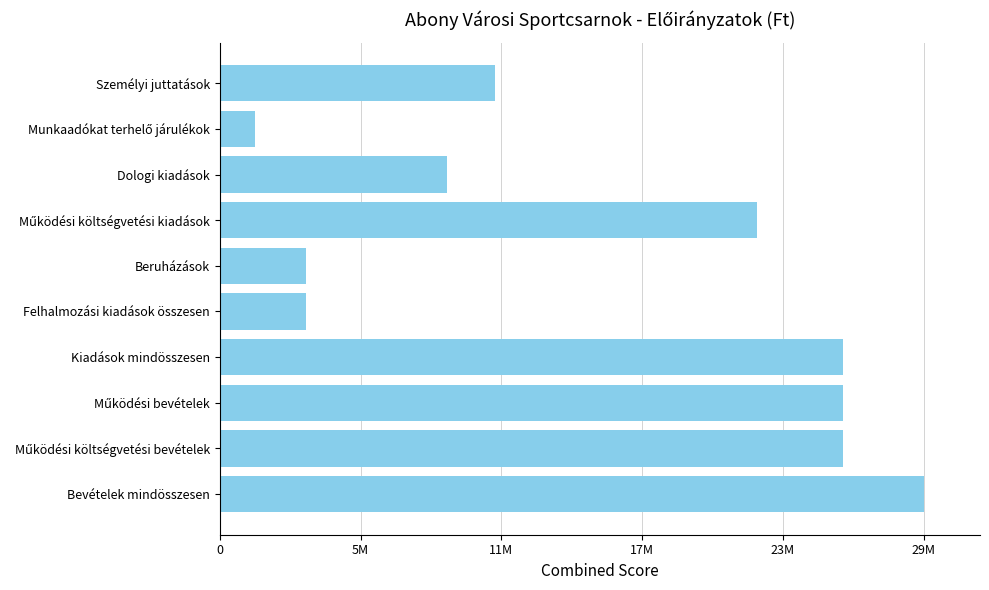

Does the chart contain any negative values?

No